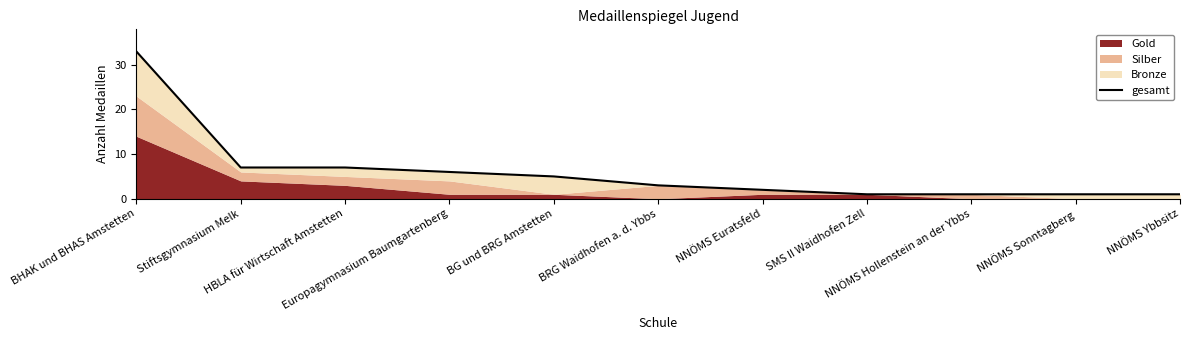

What position from the right is Europagymnasium Baumgartenberg?

8